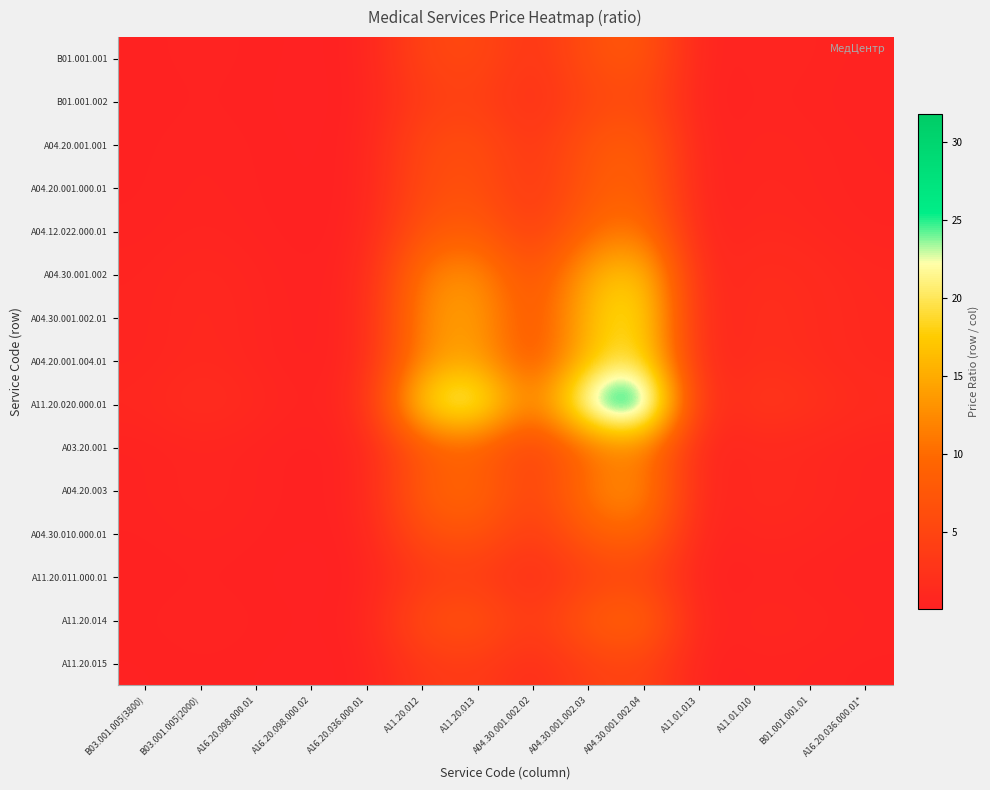

Reading left to right, extract all data points from this chart.

B01.001.001: B03.001.005(3800)=0.2	B03.001.005(2000)=0.4	A16.20.098.000.01=0.3	A16.20.098.000.02=0.1	A16.20.036.000.01=0.4	A11.20.012=5.0	A11.20.013=5.7	А04.30.001.002.02=2.4	А04.30.001.002.03=6.5	А04.30.001.002.04=7.7	А11.01.013=0.2	А11.01.010=0.8	В01.001.001.01=0.6	A16.20.036.000.01*=0.4
B01.001.002: B03.001.005(3800)=0.2	B03.001.005(2000)=0.3	A16.20.098.000.01=0.2	A16.20.098.000.02=0.1	A16.20.036.000.01=0.3	A11.20.012=3.8	A11.20.013=4.3	А04.30.001.002.02=1.9	А04.30.001.002.03=5.0	А04.30.001.002.04=5.9	А11.01.013=0.1	А11.01.010=0.6	В01.001.001.01=0.4	A16.20.036.000.01*=0.3
A04.20.001.001: B03.001.005(3800)=0.2	B03.001.005(2000)=0.5	A16.20.098.000.01=0.3	A16.20.098.000.02=0.1	A16.20.036.000.01=0.4	A11.20.012=5.6	A11.20.013=6.3	А04.30.001.002.02=2.7	А04.30.001.002.03=7.3	А04.30.001.002.04=8.6	А11.01.013=0.2	А11.01.010=0.9	В01.001.001.01=0.7	A16.20.036.000.01*=0.4
A04.20.001.000.01: B03.001.005(3800)=0.3	B03.001.005(2000)=0.5	A16.20.098.000.01=0.3	A16.20.098.000.02=0.1	A16.20.036.000.01=0.4	A11.20.012=5.9	A11.20.013=6.7	А04.30.001.002.02=2.9	А04.30.001.002.03=7.7	А04.30.001.002.04=9.1	А11.01.013=0.2	А11.01.010=0.9	В01.001.001.01=0.7	A16.20.036.000.01*=0.4
A04.12.022.000.01: B03.001.005(3800)=0.3	B03.001.005(2000)=0.6	A16.20.098.000.01=0.4	A16.20.098.000.02=0.1	A16.20.036.000.01=0.5	A11.20.012=7.4	A11.20.013=8.3	А04.30.001.002.02=3.6	А04.30.001.002.03=9.6	А04.30.001.002.04=11.4	А11.01.013=0.3	А11.01.010=1.1	В01.001.001.01=0.9	A16.20.036.000.01*=0.5
А04.30.001.002: B03.001.005(3800)=0.5	B03.001.005(2000)=1.0	A16.20.098.000.01=0.6	A16.20.098.000.02=0.2	A16.20.036.000.01=0.8	A11.20.012=11.8	A11.20.013=13.3	А04.30.001.002.02=5.7	А04.30.001.002.03=15.4	А04.30.001.002.04=18.2	А11.01.013=0.5	А11.01.010=1.8	В01.001.001.01=1.4	A16.20.036.000.01*=0.8
А04.30.001.002.01: B03.001.005(3800)=0.6	B03.001.005(2000)=1.1	A16.20.098.000.01=0.7	A16.20.098.000.02=0.2	A16.20.036.000.01=0.9	A11.20.012=12.9	A11.20.013=14.7	А04.30.001.002.02=6.3	А04.30.001.002.03=16.9	А04.30.001.002.04=20.0	А11.01.013=0.5	А11.01.010=2.0	В01.001.001.01=1.5	A16.20.036.000.01*=0.9
А04.20.001.004.01: B03.001.005(3800)=0.6	B03.001.005(2000)=1.1	A16.20.098.000.01=0.7	A16.20.098.000.02=0.2	A16.20.036.000.01=0.9	A11.20.012=12.9	A11.20.013=14.7	А04.30.001.002.02=6.3	А04.30.001.002.03=16.9	А04.30.001.002.04=20.0	А11.01.013=0.5	А11.01.010=2.0	В01.001.001.01=1.5	A16.20.036.000.01*=0.9
A11.20.020.000.01: B03.001.005(3800)=0.9	B03.001.005(2000)=1.8	A16.20.098.000.01=1.1	A16.20.098.000.02=0.3	A16.20.036.000.01=1.5	A11.20.012=20.6	A11.20.013=23.3	А04.30.001.002.02=10.0	А04.30.001.002.03=26.9	А04.30.001.002.04=31.8	А11.01.013=0.8	А11.01.010=3.2	В01.001.001.01=2.4	A16.20.036.000.01*=1.5
A03.20.001: B03.001.005(3800)=0.3	B03.001.005(2000)=0.7	A16.20.098.000.01=0.4	A16.20.098.000.02=0.1	A16.20.036.000.01=0.5	A11.20.012=7.6	A11.20.013=8.7	А04.30.001.002.02=3.7	А04.30.001.002.03=10.0	А04.30.001.002.04=11.8	А11.01.013=0.3	А11.01.010=1.2	В01.001.001.01=0.9	A16.20.036.000.01*=0.5
A04.20.003: B03.001.005(3800)=0.4	B03.001.005(2000)=0.8	A16.20.098.000.01=0.5	A16.20.098.000.02=0.1	A16.20.036.000.01=0.6	A11.20.012=8.8	A11.20.013=10.0	А04.30.001.002.02=4.3	А04.30.001.002.03=11.5	А04.30.001.002.04=13.6	А11.01.013=0.3	А11.01.010=1.4	В01.001.001.01=1.0	A16.20.036.000.01*=0.6
A04.30.010.000.01: B03.001.005(3800)=0.3	B03.001.005(2000)=0.6	A16.20.098.000.01=0.3	A16.20.098.000.02=0.1	A16.20.036.000.01=0.5	A11.20.012=6.5	A11.20.013=7.3	А04.30.001.002.02=3.1	А04.30.001.002.03=8.5	А04.30.001.002.04=10.0	А11.01.013=0.2	А11.01.010=1.0	В01.001.001.01=0.8	A16.20.036.000.01*=0.5
A11.20.011.000.01: B03.001.005(3800)=0.1	B03.001.005(2000)=0.3	A16.20.098.000.01=0.2	A16.20.098.000.02=0.1	A16.20.036.000.01=0.2	A11.20.012=3.2	A11.20.013=3.7	А04.30.001.002.02=1.6	А04.30.001.002.03=4.2	А04.30.001.002.04=5.0	А11.01.013=0.1	А11.01.010=0.5	В01.001.001.01=0.4	A16.20.036.000.01*=0.2
A11.20.014: B03.001.005(3800)=0.3	B03.001.005(2000)=0.6	A16.20.098.000.01=0.3	A16.20.098.000.02=0.1	A16.20.036.000.01=0.5	A11.20.012=6.5	A11.20.013=7.3	А04.30.001.002.02=3.1	А04.30.001.002.03=8.5	А04.30.001.002.04=10.0	А11.01.013=0.2	А11.01.010=1.0	В01.001.001.01=0.8	A16.20.036.000.01*=0.5
A11.20.015: B03.001.005(3800)=0.1	B03.001.005(2000)=0.3	A16.20.098.000.01=0.2	A16.20.098.000.02=0.1	A16.20.036.000.01=0.2	A11.20.012=3.2	A11.20.013=3.7	А04.30.001.002.02=1.6	А04.30.001.002.03=4.2	А04.30.001.002.04=5.0	А11.01.013=0.1	А11.01.010=0.5	В01.001.001.01=0.4	A16.20.036.000.01*=0.2